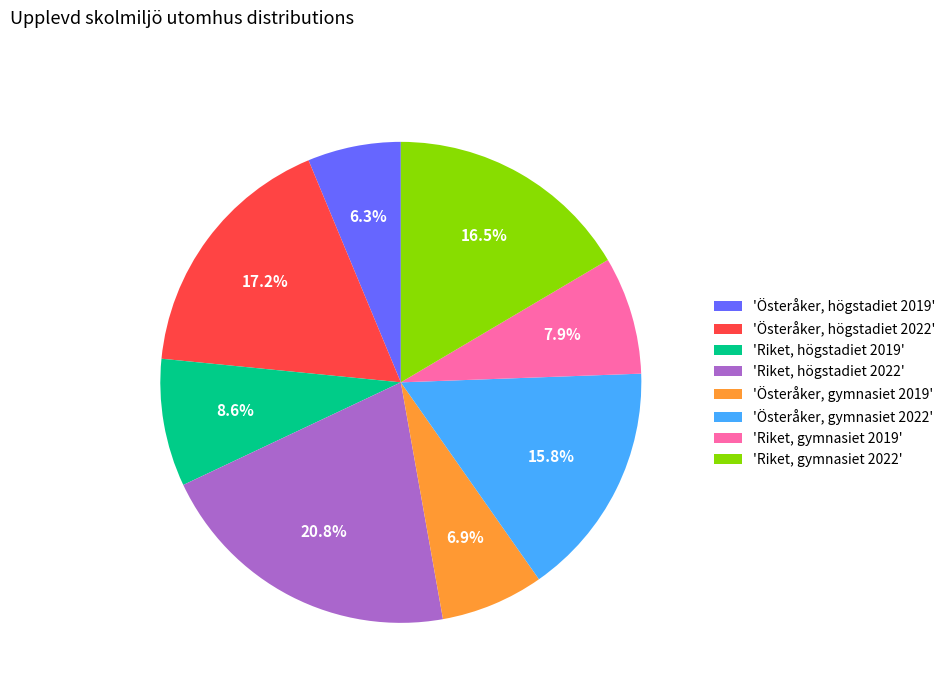

Does 'Riket, gymnasiet 2019' represent more than half of the total?

No